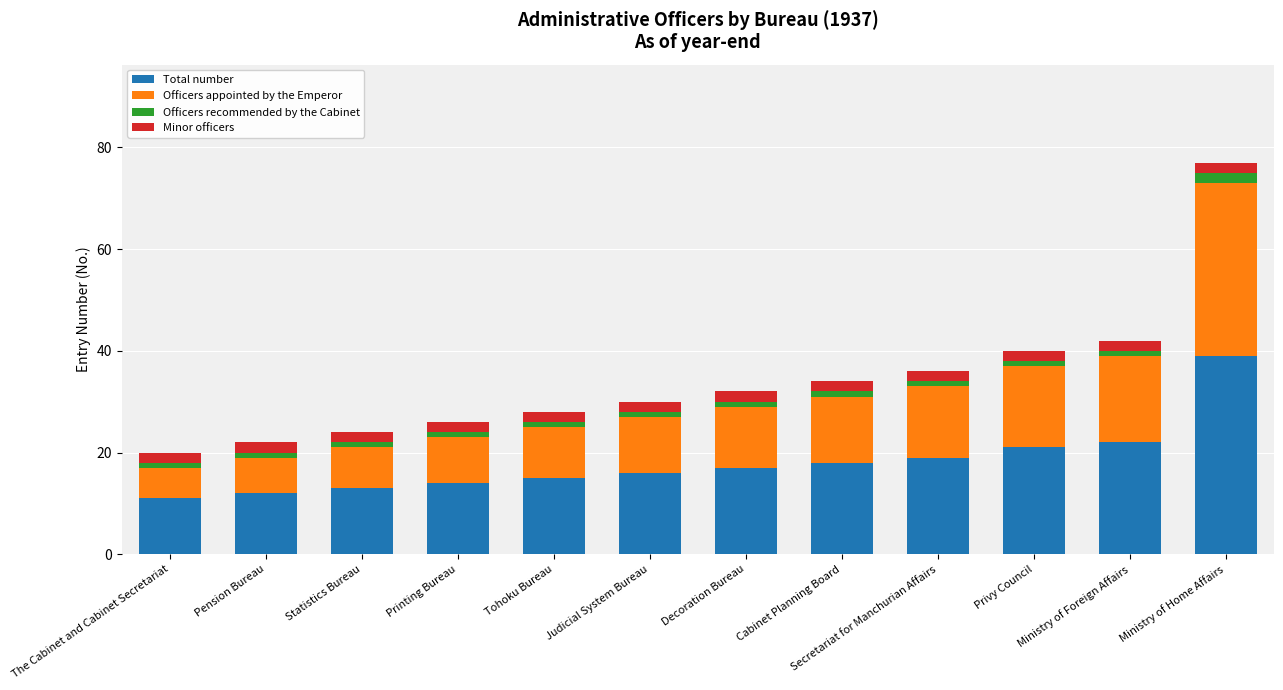

Is it true that Total number equals 4 at Decoration Bureau?

False